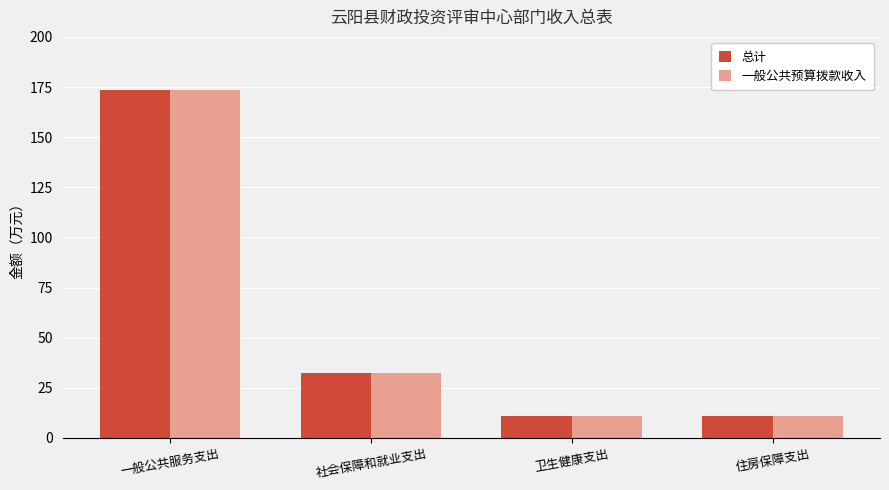

At which category does the chart reach its peak across all series?

一般公共服务支出